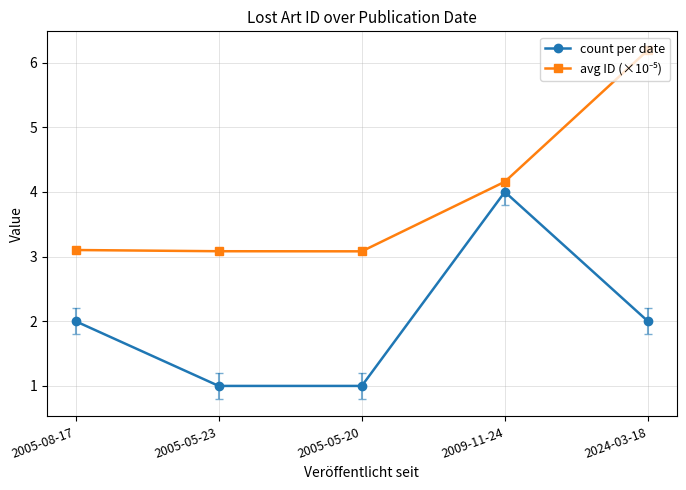

What is the difference between the second highest and second lowest values in the count per date series?

1.0